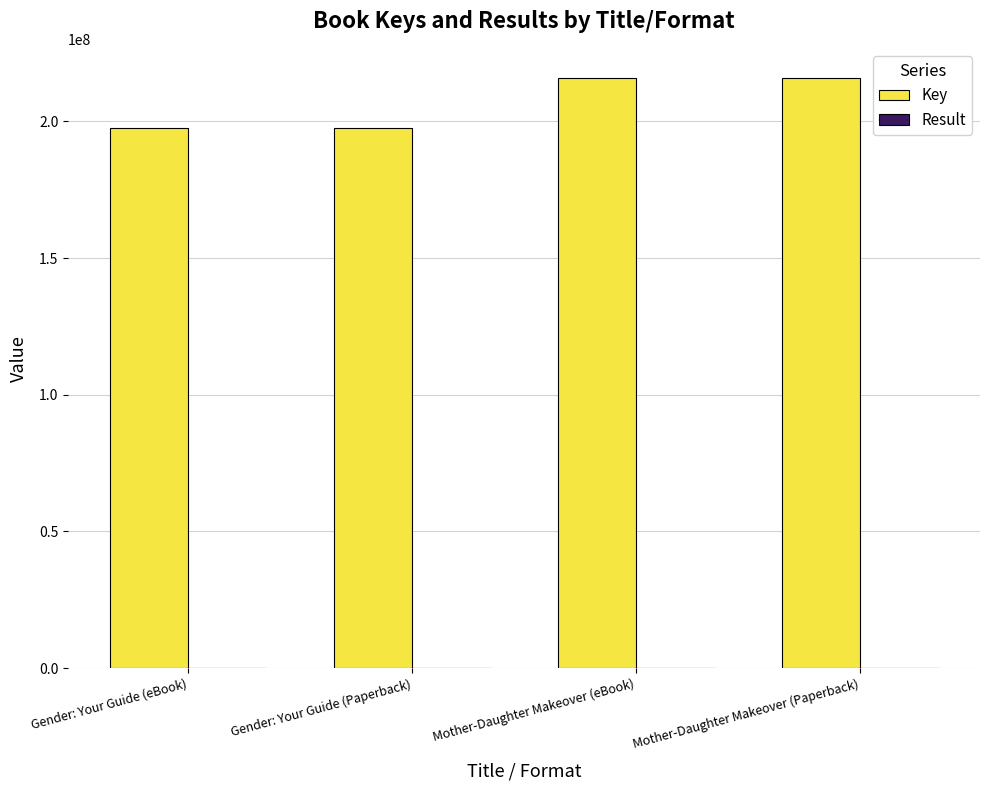

Is it true that Key equals 197639142 at Gender: Your Guide (eBook)?

True